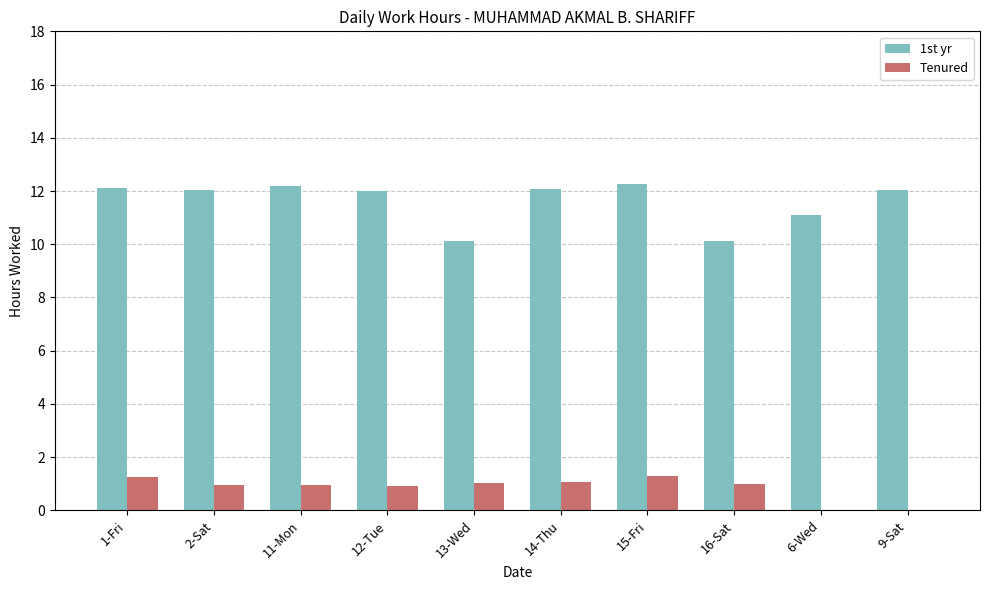

How many groups of bars are there?

10